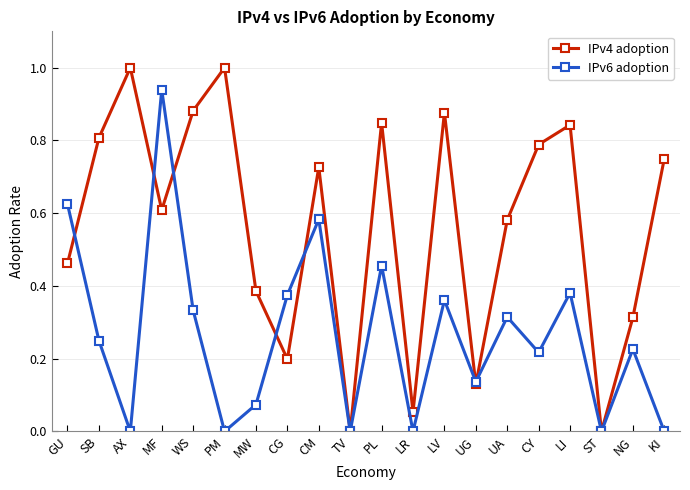

Which series has the widest spread of values?

IPv4 adoption